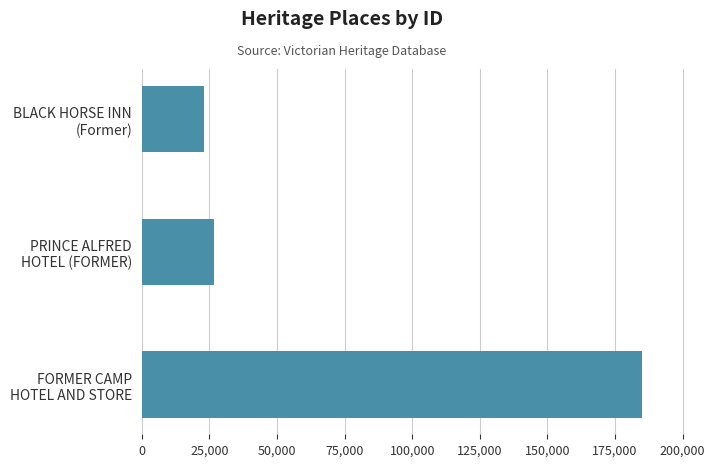

What is the maximum value shown in the chart?

184961